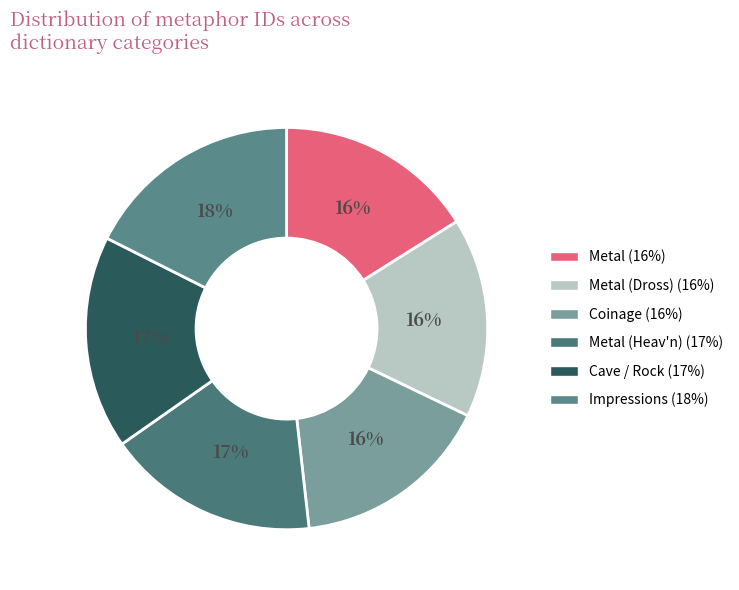

Rank the categories by value from lowest to highest.

Metal, Metal (Dross), Coinage, Metal (Heav'n), Cave / Rock, Impressions